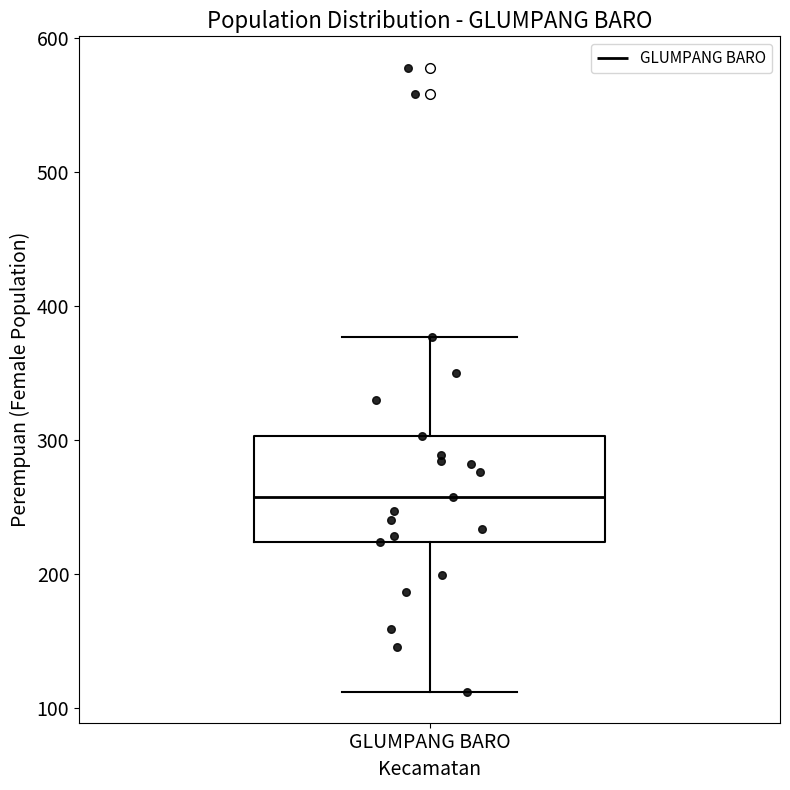

Where does the upper whisker of the box for GLUMPANG BARO end on the y-axis? The values are not printed on the chart, so give them approximately, as read against the axis.

380